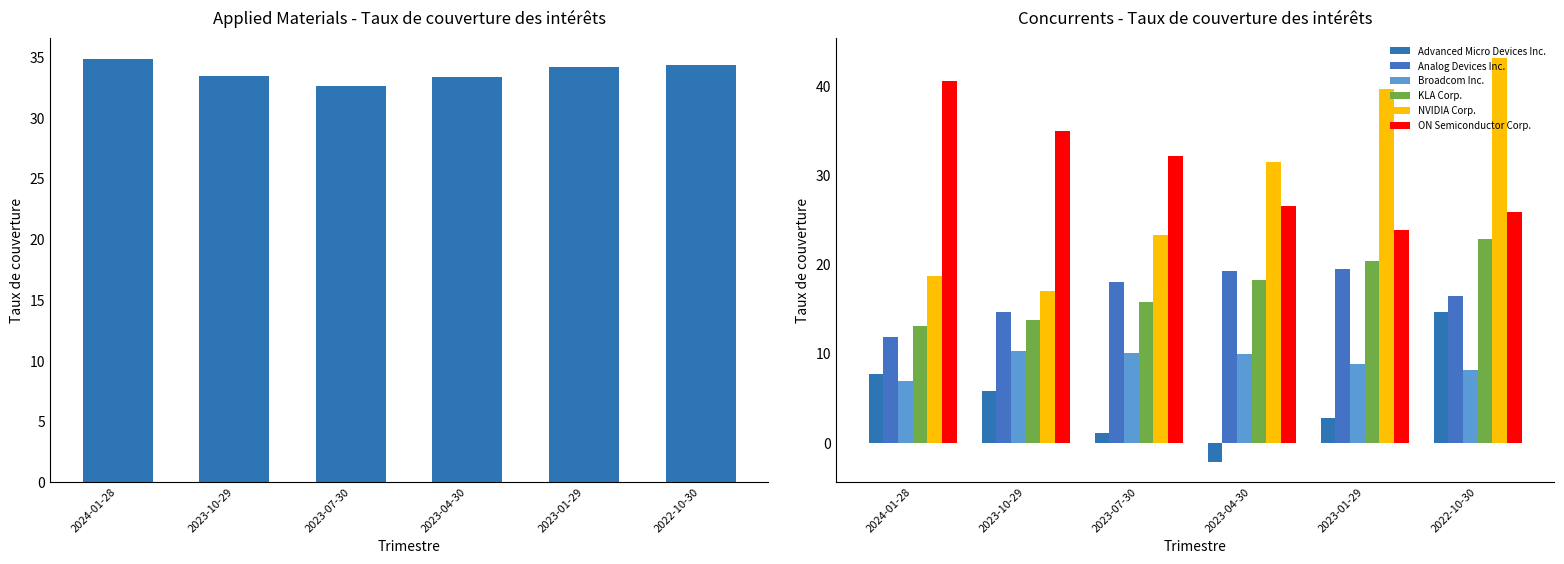

What is the ratio of the value at 2022-10-30 to the value at 2024-01-28?

1.0